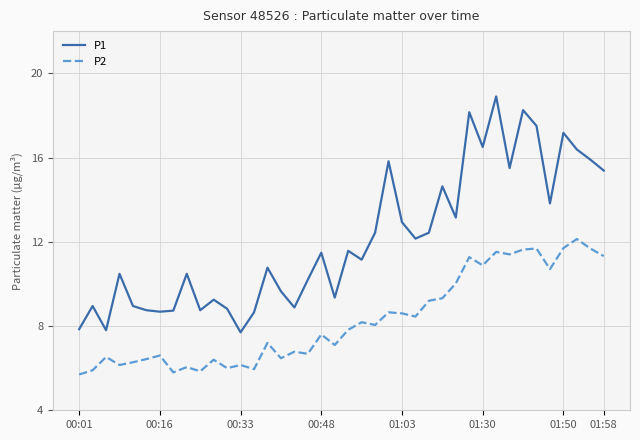

What is the minimum value for P1?

7.7